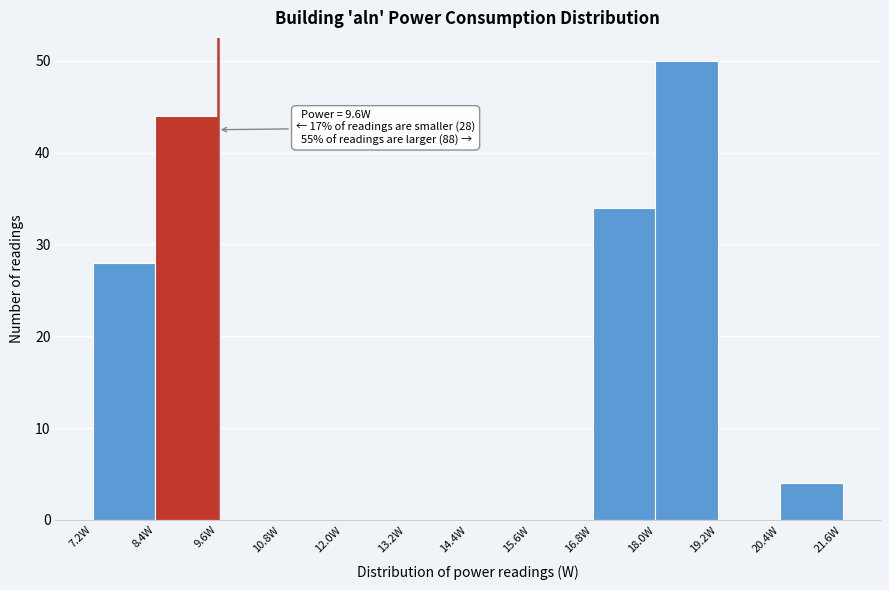

Which range on the x-axis has the tallest bar?

18.0 to 19.2